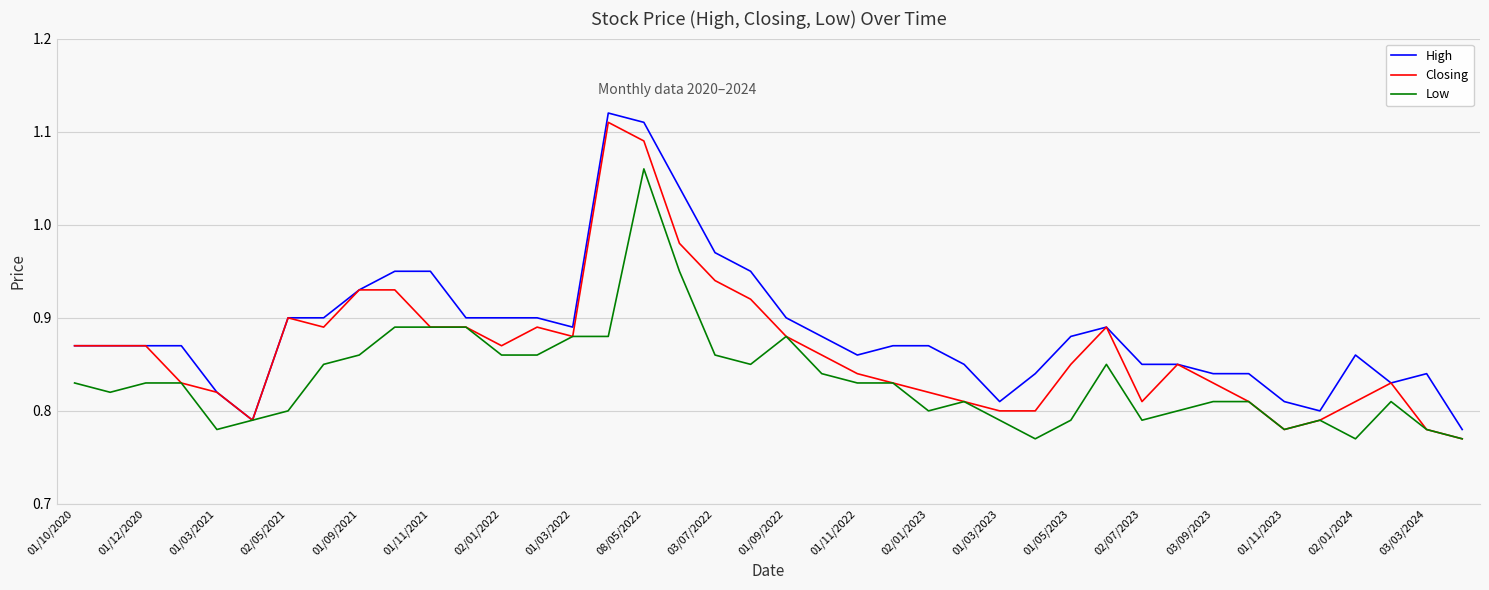

List the series in order of their overall mean, lowest first.

Low, Closing, High